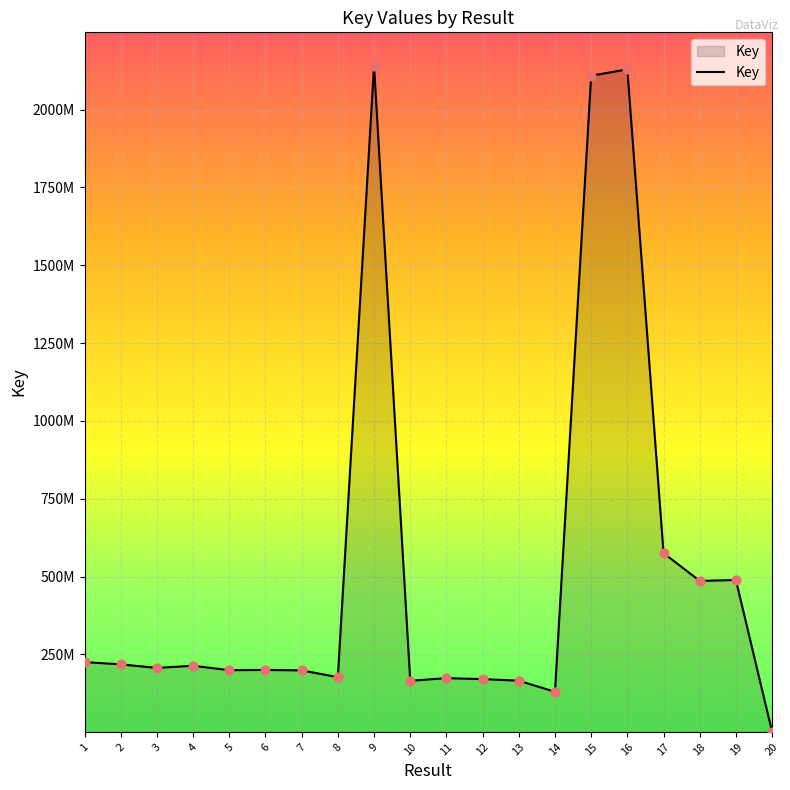

What is the change in value from 5 to 11?

-25533683